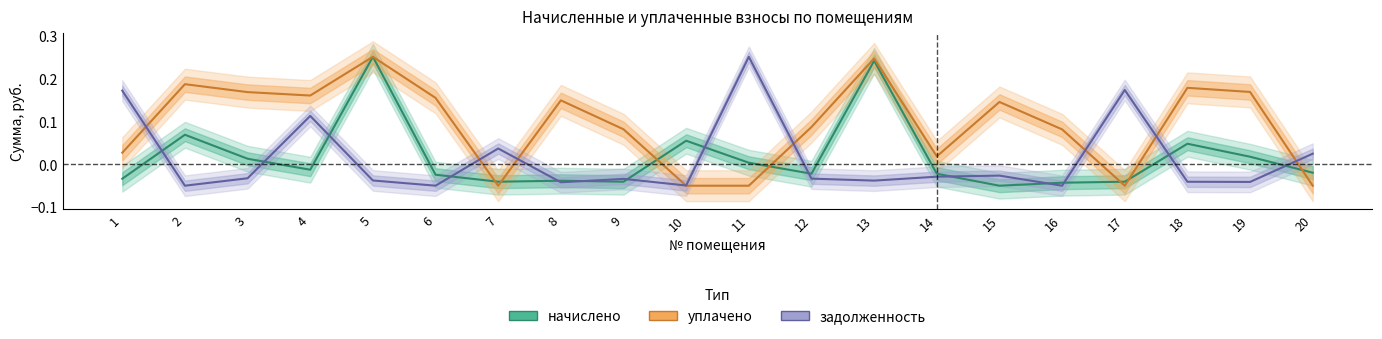

Is it true that начислено equals 0.0 at 11?

True